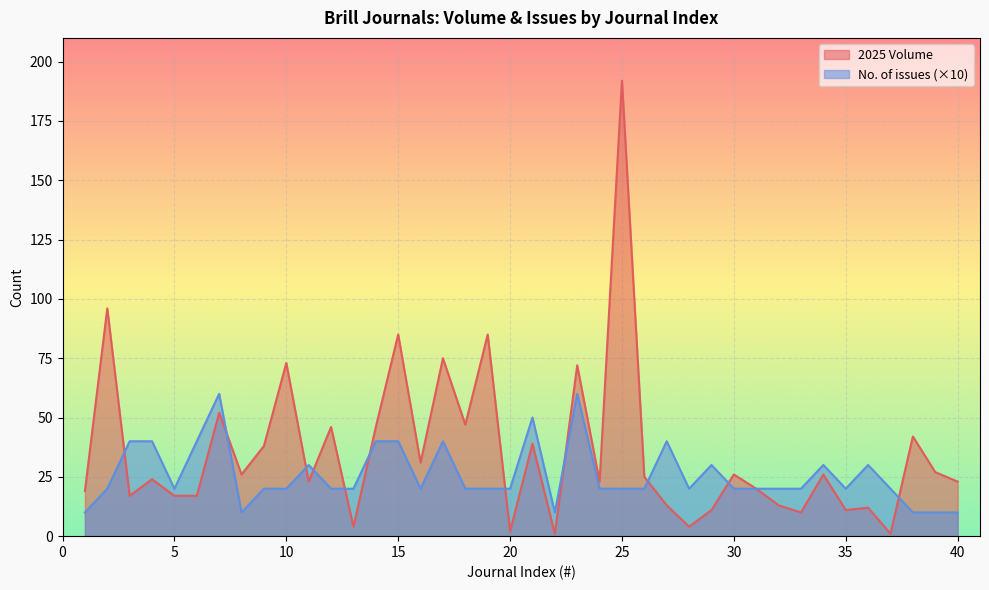

Where does the No. of issues series first go above 20?

3